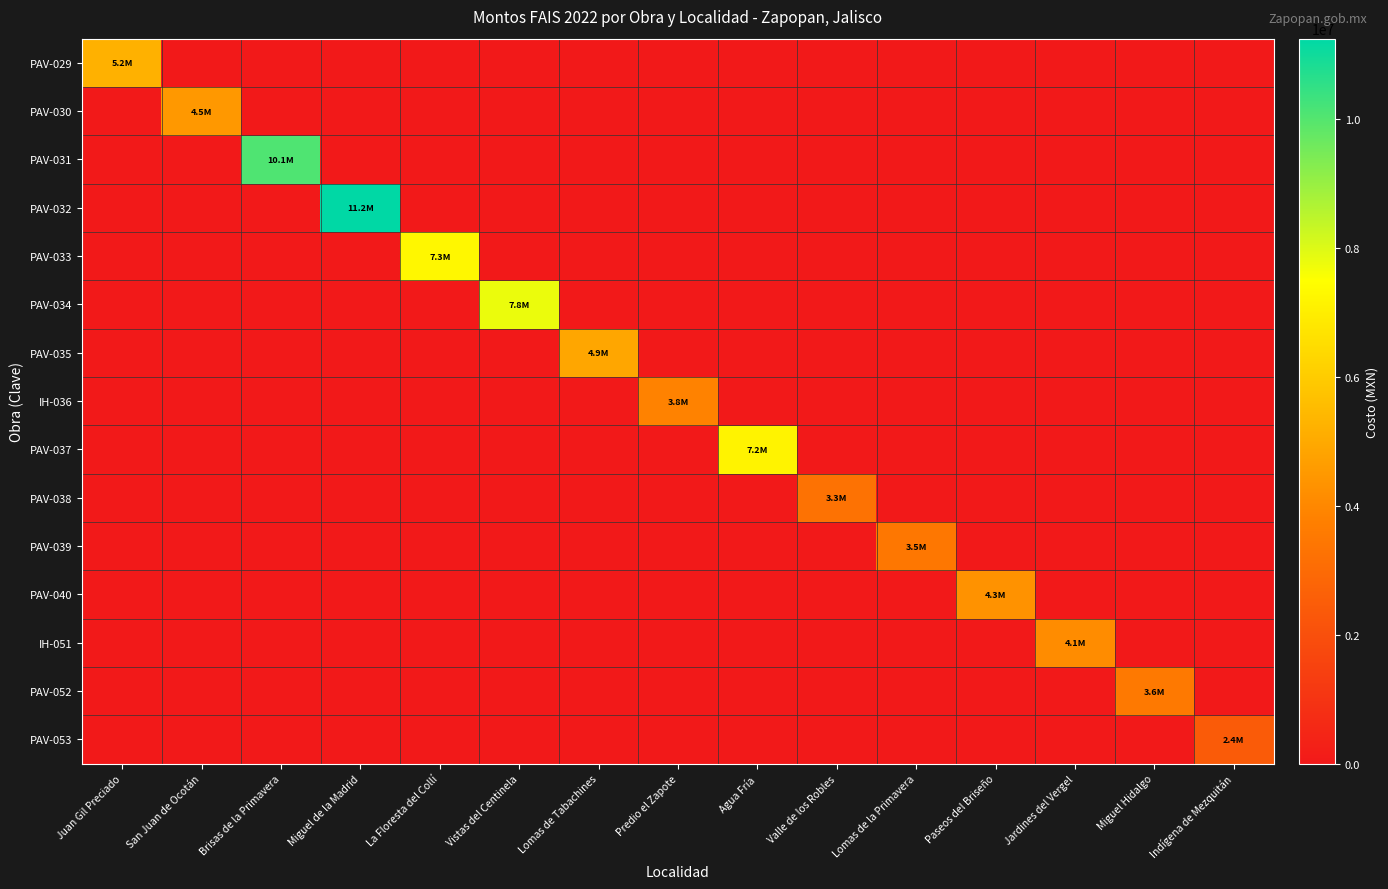

How many data points does each series have?

15